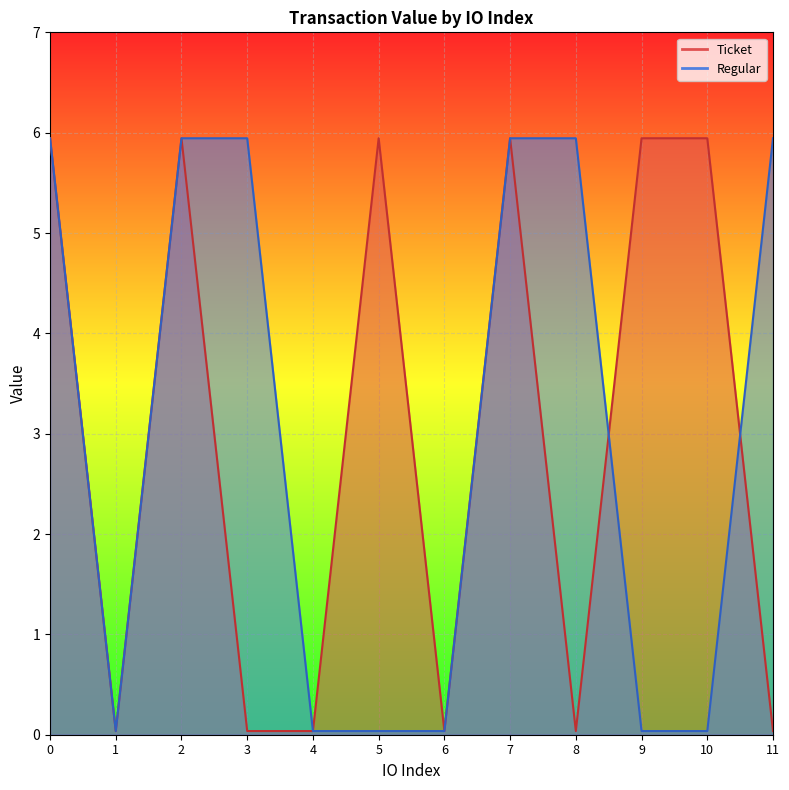

Which series changed the most between 2 and 10?

Regular